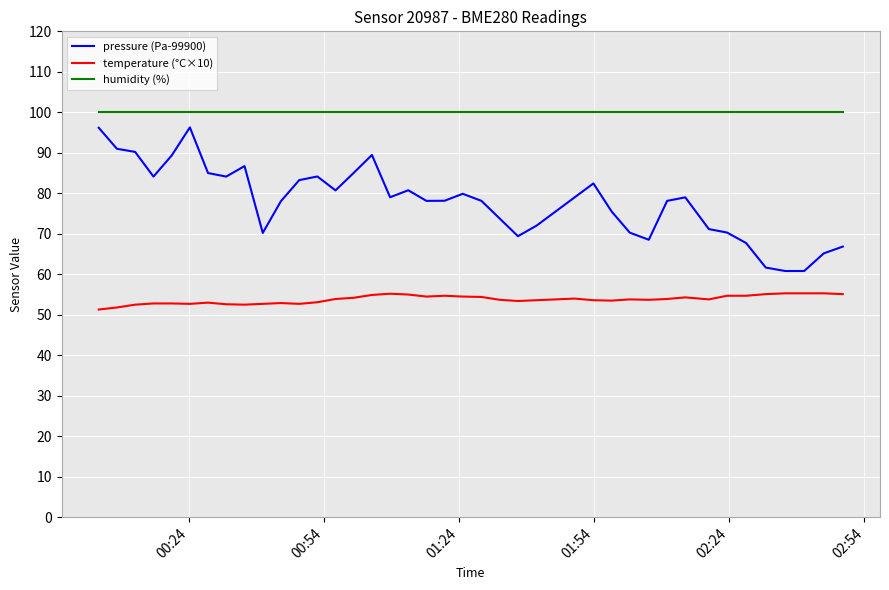

What is the difference between the maximum and second lowest values in the pressure (Pa-99900) series?

35.5